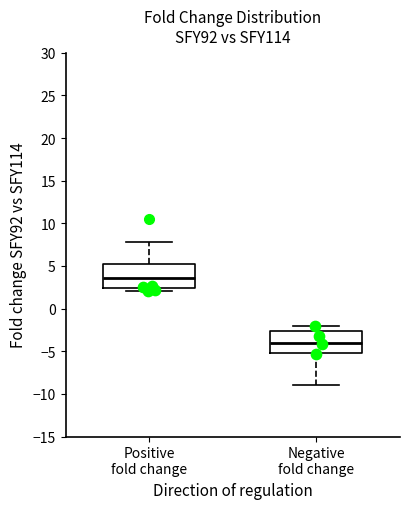

Reading left to right, read every box against the y-axis: the position of its median line, the range the box covers, and the ends of its whiskers. The values are not printed on the chart, so give them approximately, as read against the axis.

Positive fold change: median 3.5, box 2.5 to 5.0, whiskers 2.0 to 8.0
Negative fold change: median -4.0, box -5.0 to -2.5, whiskers -9.0 to -2.0